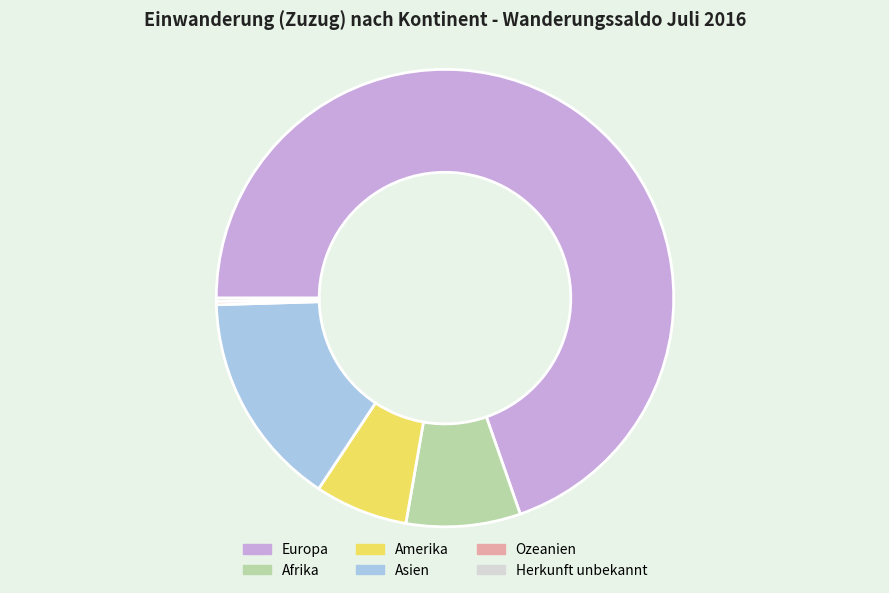

Is it true that Europa is 70% of the pie?

True